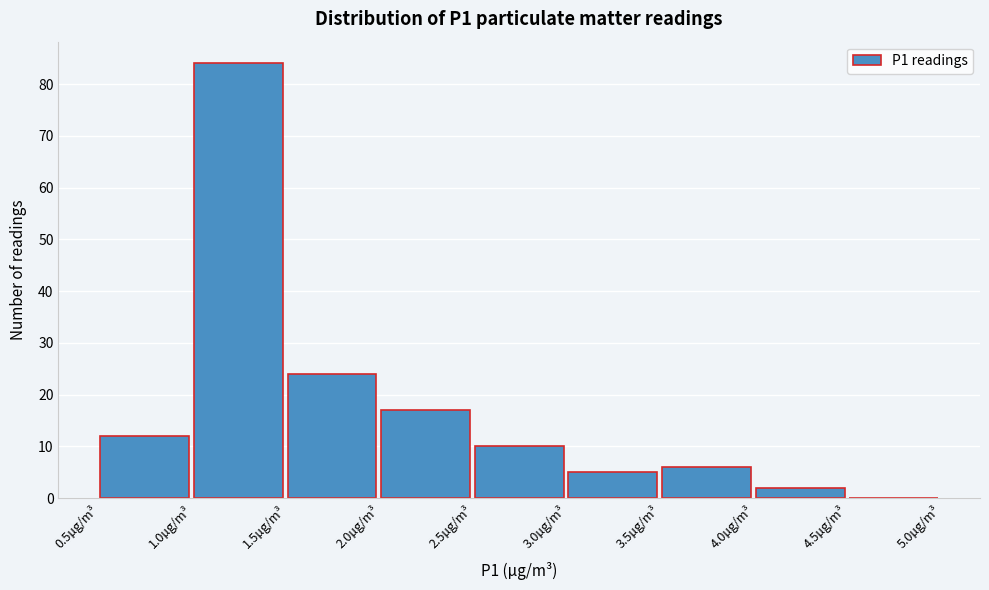

Reading left to right, list every bar in this chart as the range it spans on the x-axis followed by its height. The values are not printed on the chart, so give them approximately, as read against the axis.

0.5 to 1.0: 12
1.0 to 1.5: 84
1.5 to 2.0: 24
2.0 to 2.5: 17
2.5 to 3.0: 10
3.0 to 3.5: 5
3.5 to 4.0: 6
4.0 to 4.5: 2
4.5 to 5.0: 0